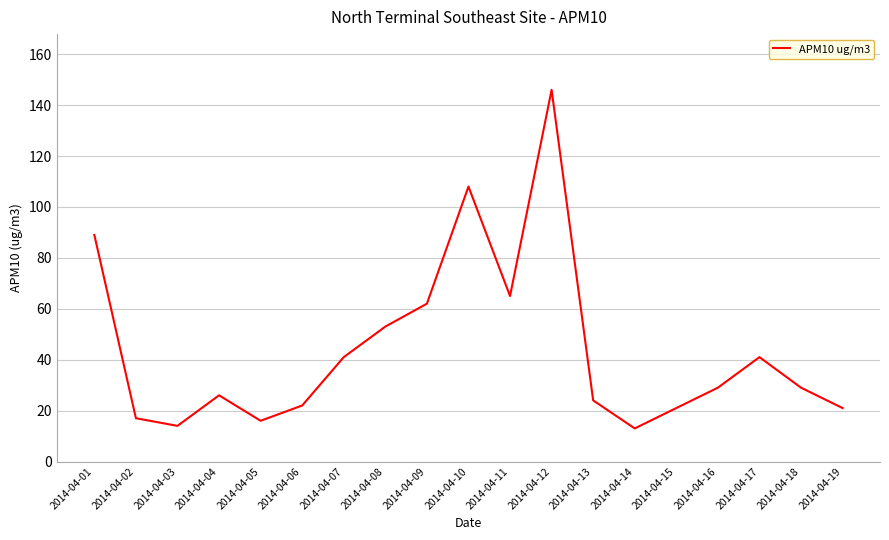

What is the smallest value displayed?

13